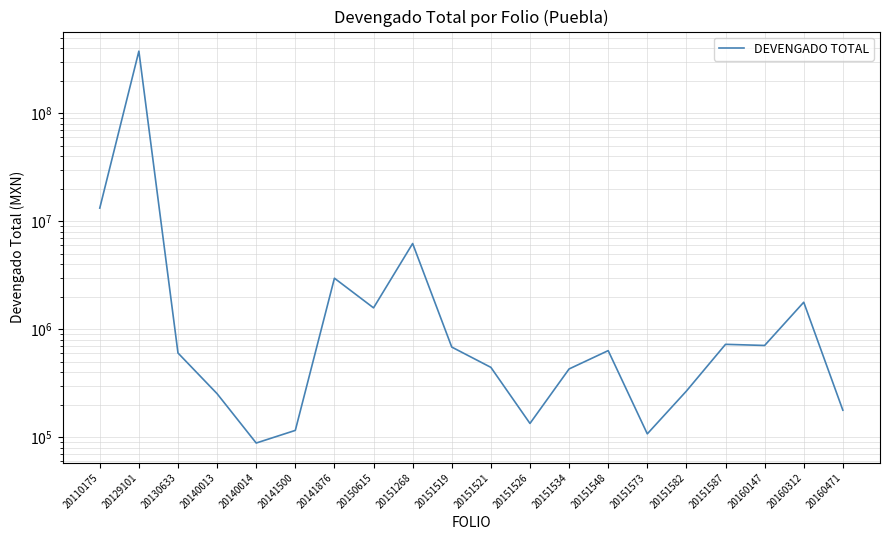

What value does the data have at 20160312?

1784500.0